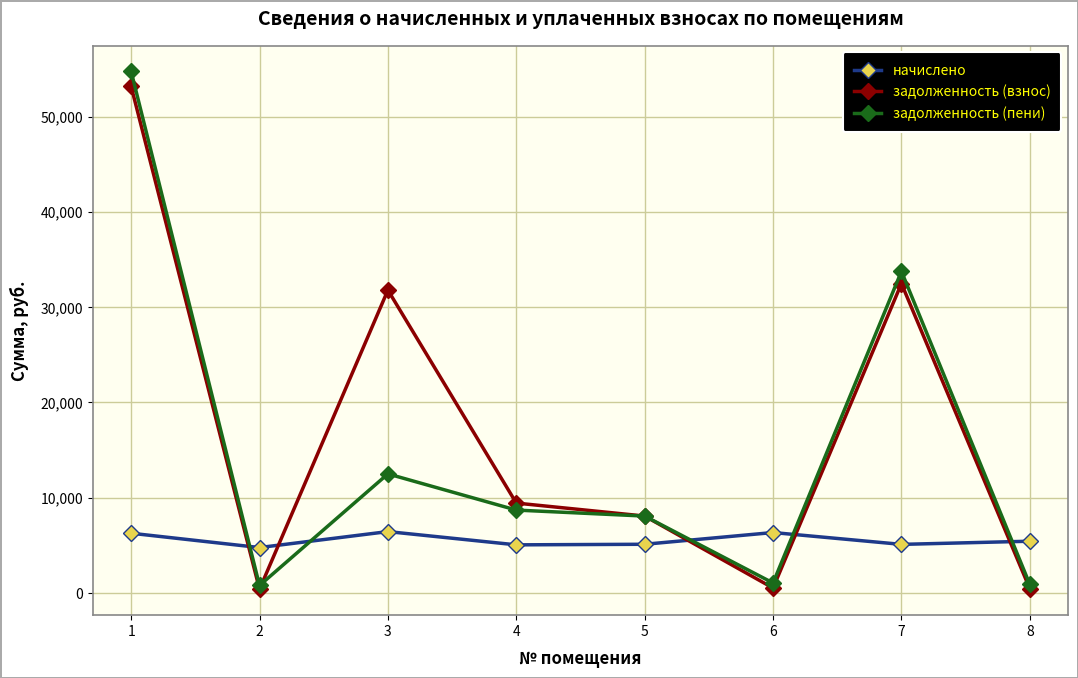

Where do начислено and задолженность (пени) first cross each other?

1 and 2